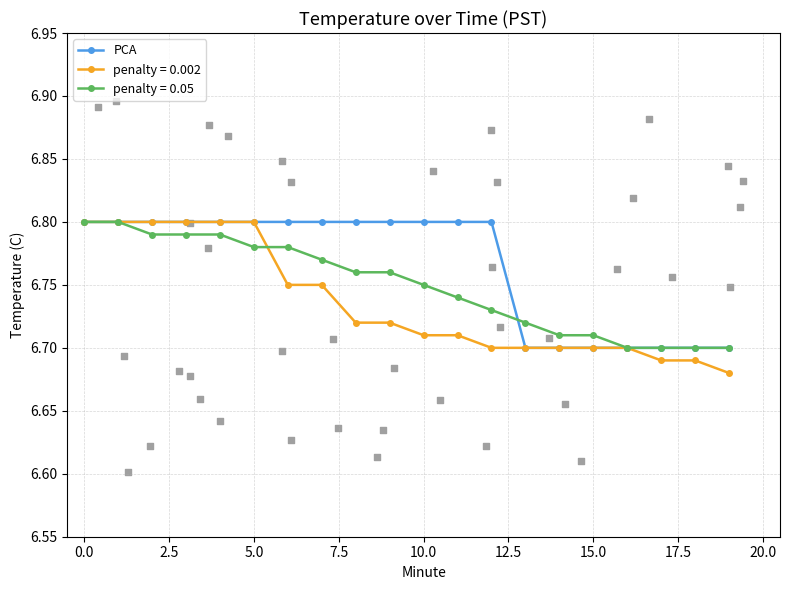

What is the change in value from 11 to 15?

-0.1